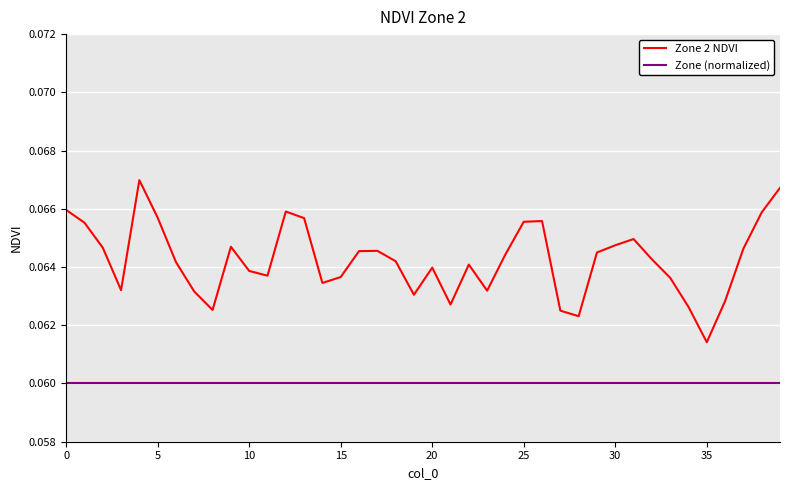

Which series has the largest total across all categories?

Zone 2 NDVI